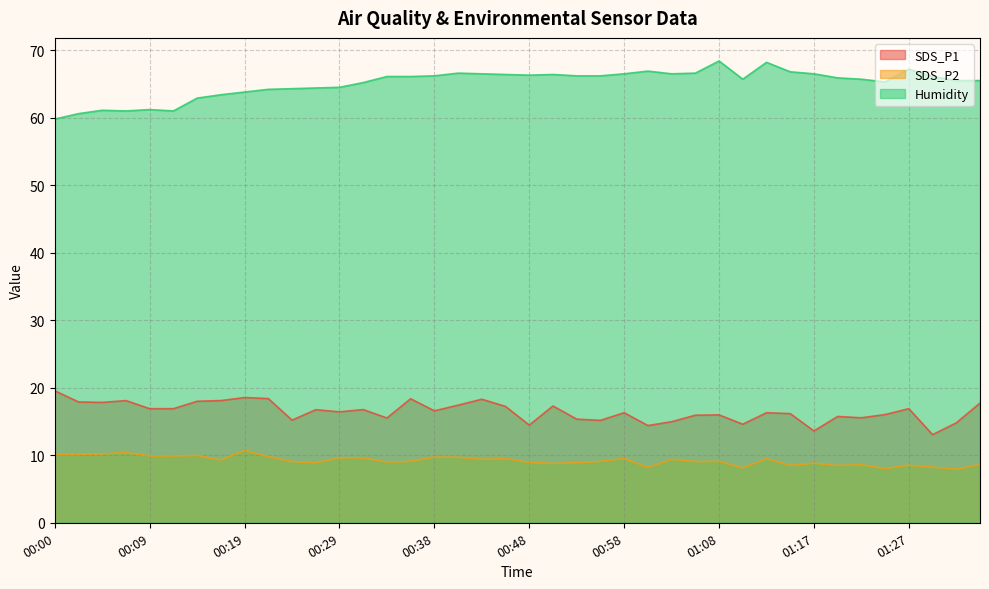

Reading right to left, what are all the values shown in this chart?

SDS_P1: 17.7	14.8	13.1	16.9	16.0	15.6	15.8	13.6	16.2	16.3	14.6	16.0	15.9	15.0	14.4	16.3	15.2	15.3	17.3	14.5	17.2	18.3	17.4	16.6	18.4	15.5	16.8	16.4	16.8	15.2	18.4	18.6	18.1	18.0	16.9	16.9	18.1	17.8	17.9	19.6
SDS_P2: 8.6	7.9	8.2	8.5	8.0	8.6	8.5	8.8	8.5	9.5	8.1	9.1	9.1	9.4	8.2	9.5	9.1	8.9	8.8	8.9	9.5	9.4	9.7	9.7	9.1	9.0	9.6	9.6	8.9	9.1	9.8	10.7	9.3	10.0	9.9	9.9	10.4	10.2	10.1	10.1
Humidity: 65.5	65.5	66.1	67.2	65.3	65.7	65.9	66.5	66.8	68.2	65.7	68.4	66.6	66.5	66.9	66.5	66.2	66.2	66.4	66.3	66.4	66.5	66.6	66.2	66.1	66.1	65.2	64.5	64.4	64.3	64.2	63.8	63.4	62.9	61.0	61.2	61.0	61.1	60.6	59.8